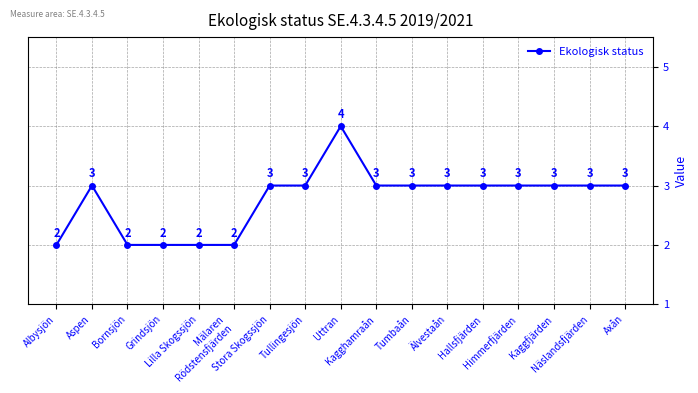

What is the maximum value shown in the chart?

4